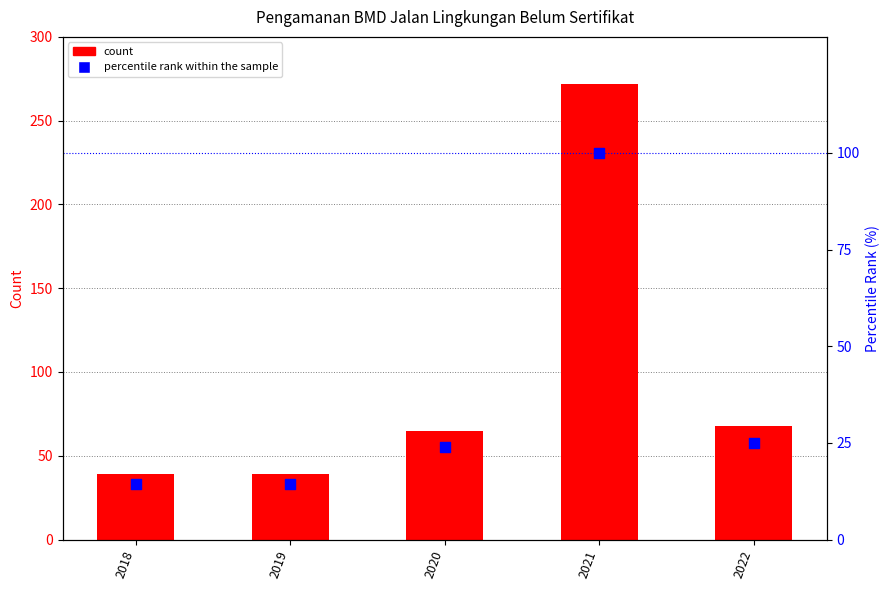

What is the total value across all series at 2021?

372.0